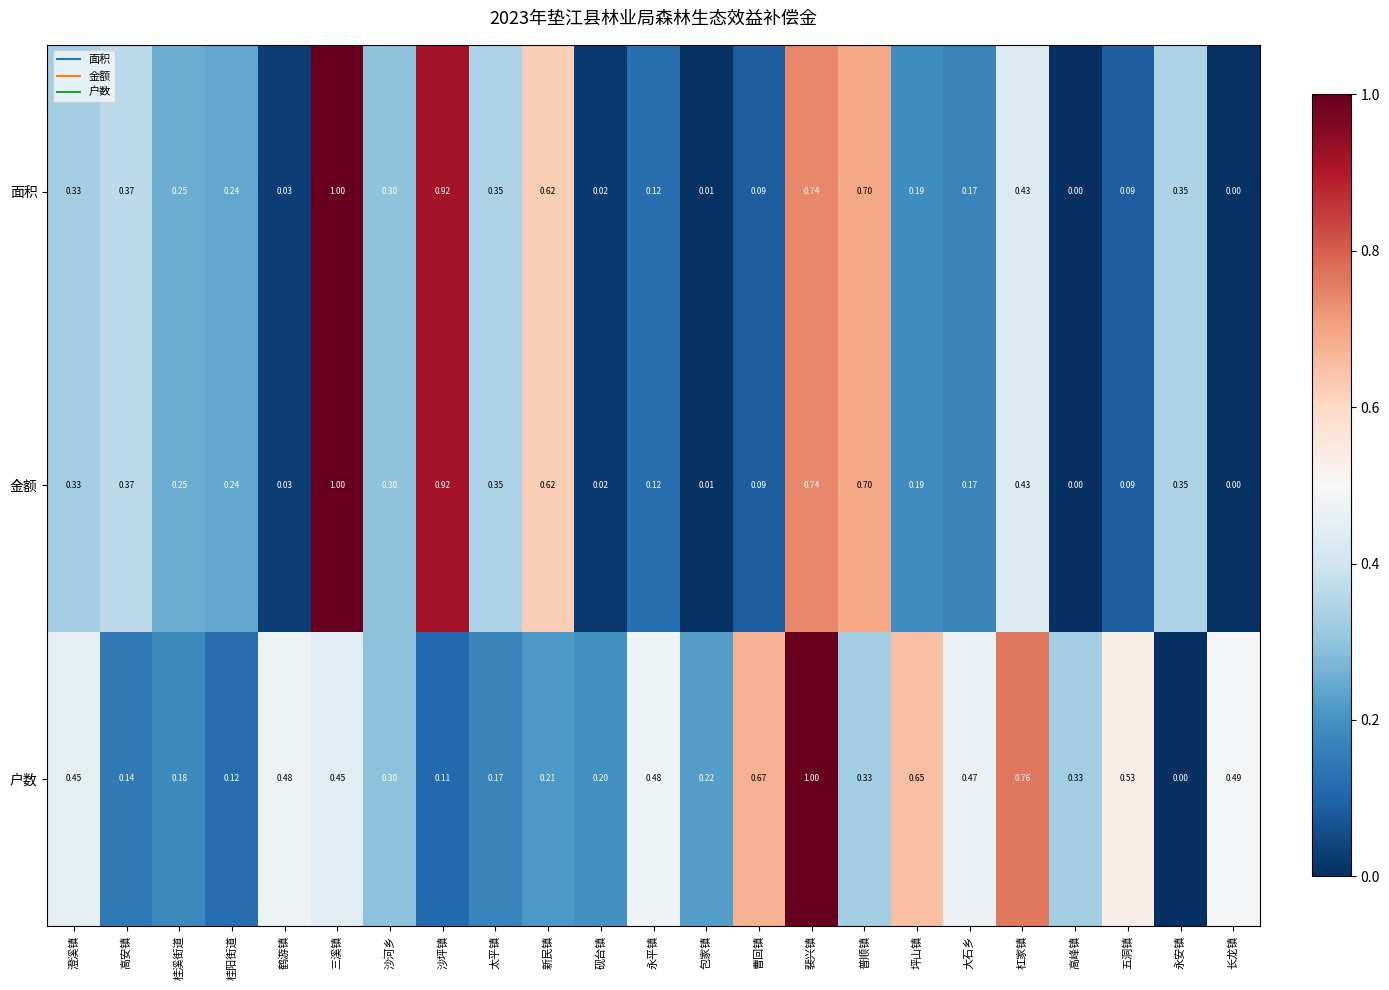

Which series changed the most between 桂溪街道 and 坪山镇?

户数